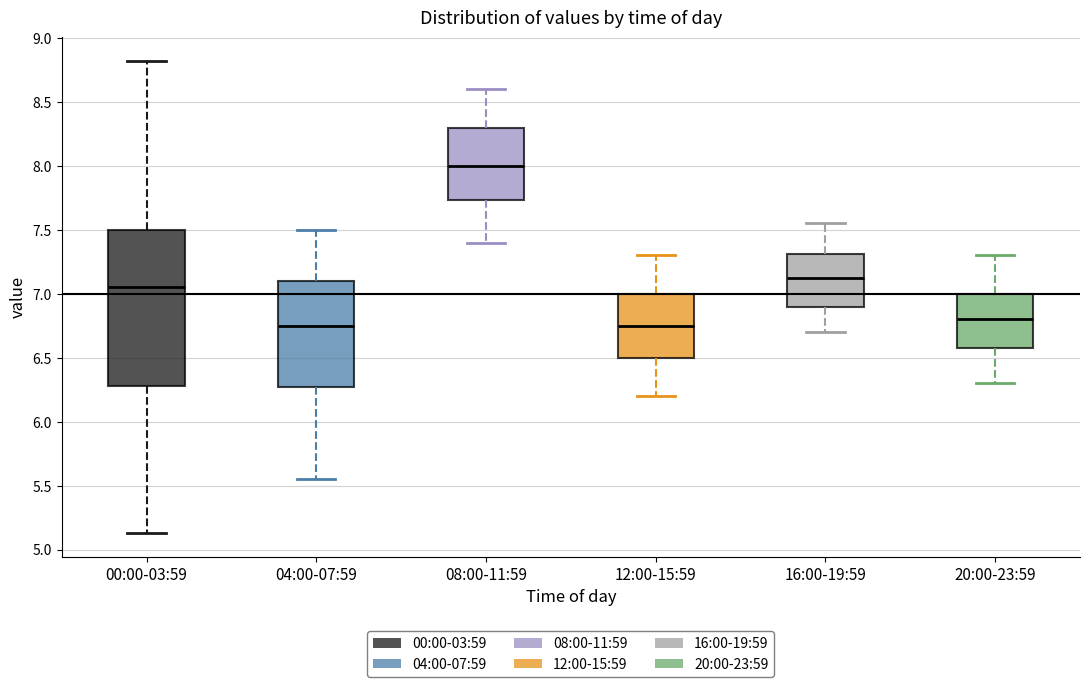

Where does the median line of the box for 04:00-07:59 sit on the y-axis? The values are not printed on the chart, so give them approximately, as read against the axis.

6.75